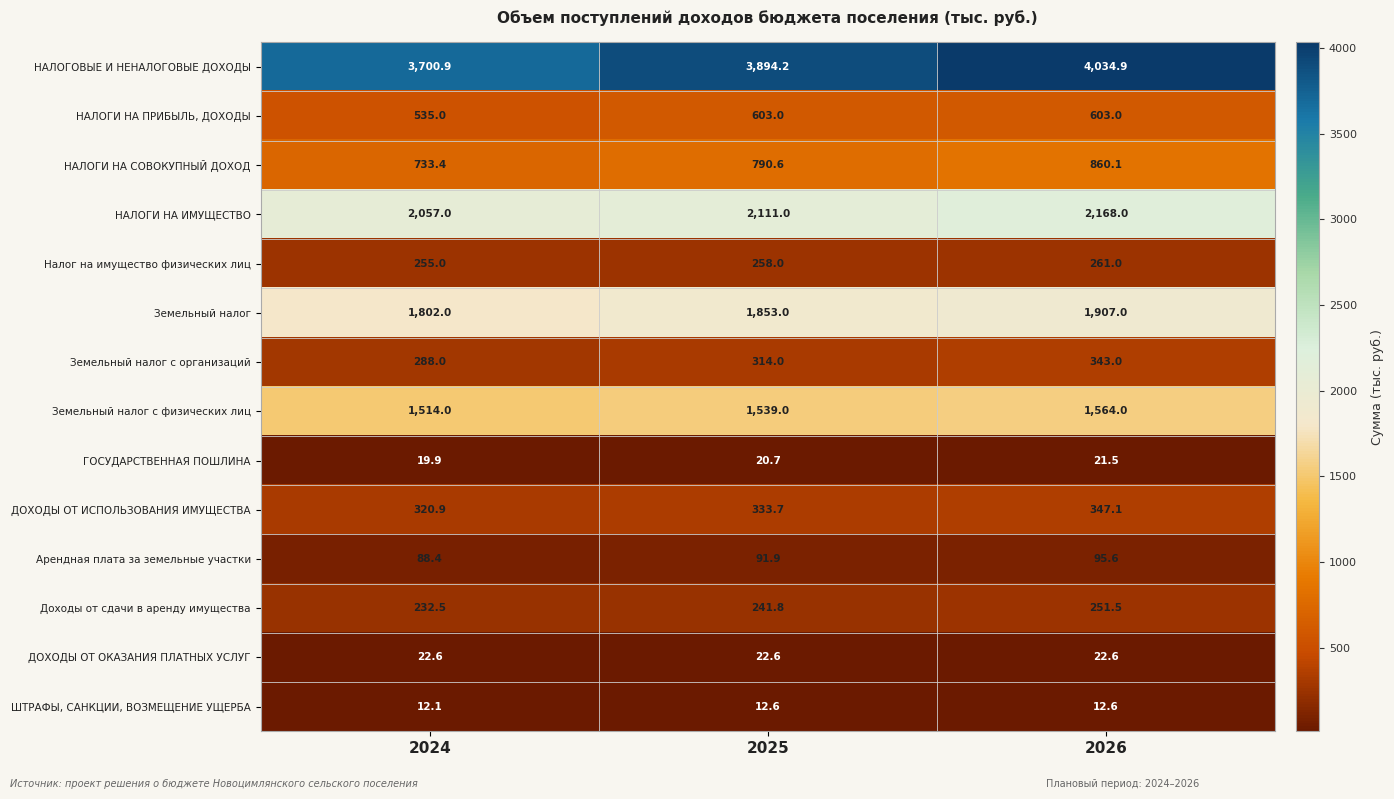

Where is Земельный налог с физических лиц nearest to the value 1539?

2025